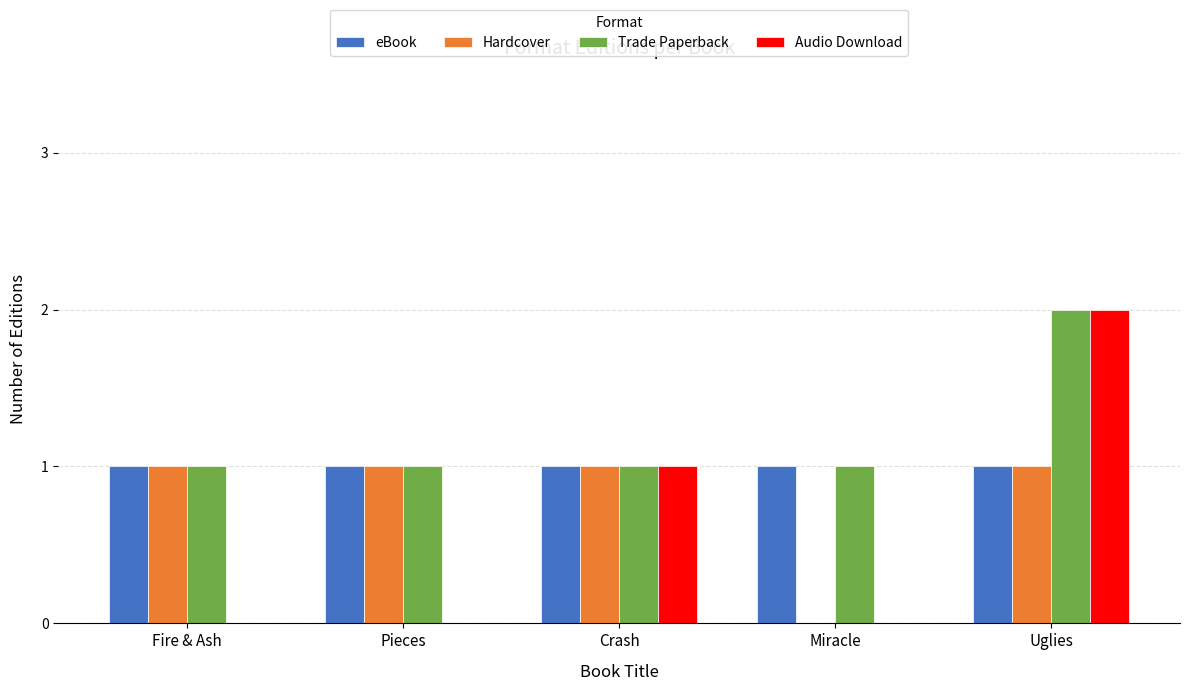

What are all the series names shown in the legend?

eBook, Hardcover, Trade Paperback, Audio Download